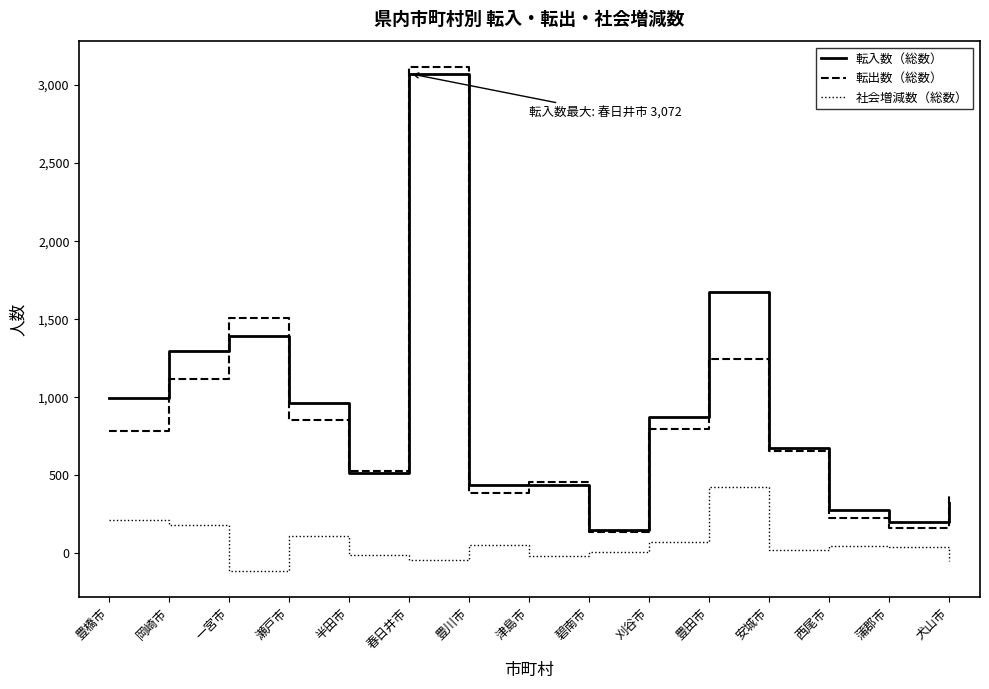

Count the number of data series in this chart.

3